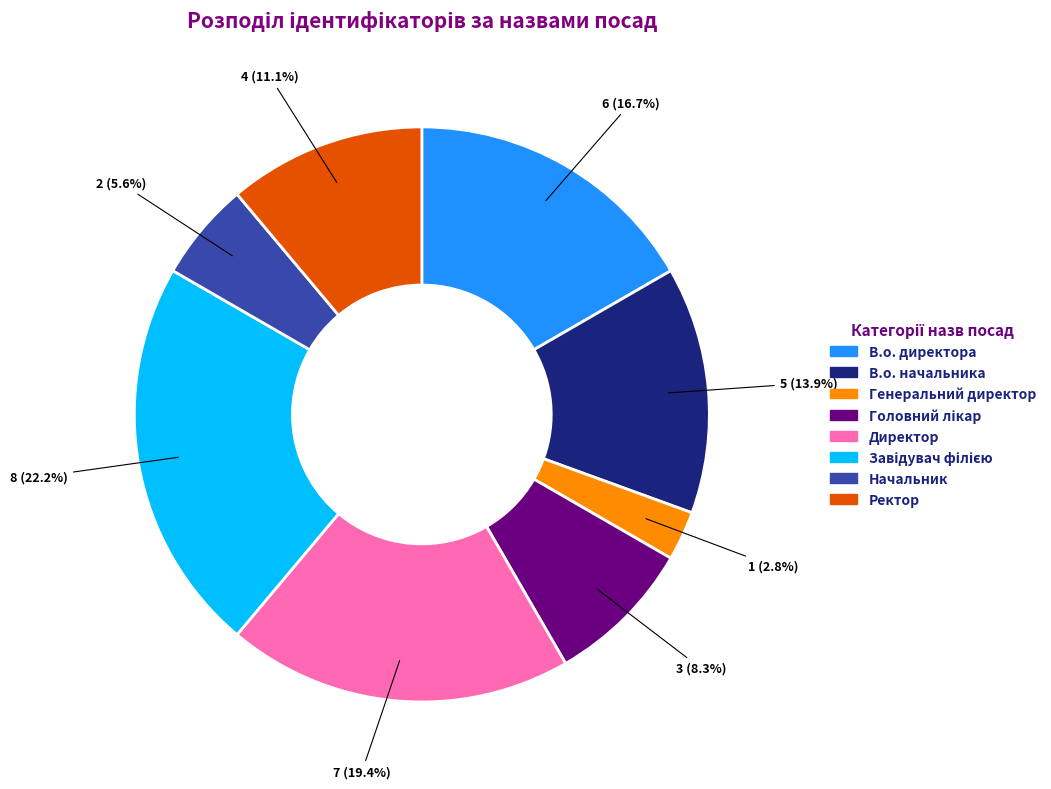

How many slices are in this pie chart?

8